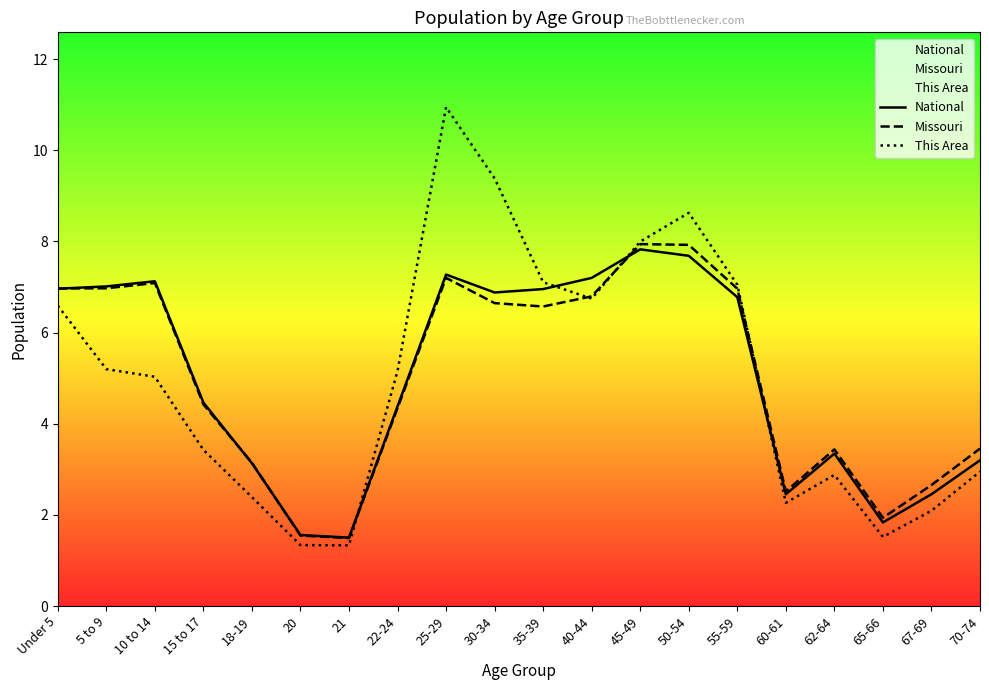

Is this an area chart (filled region under the line)?

No